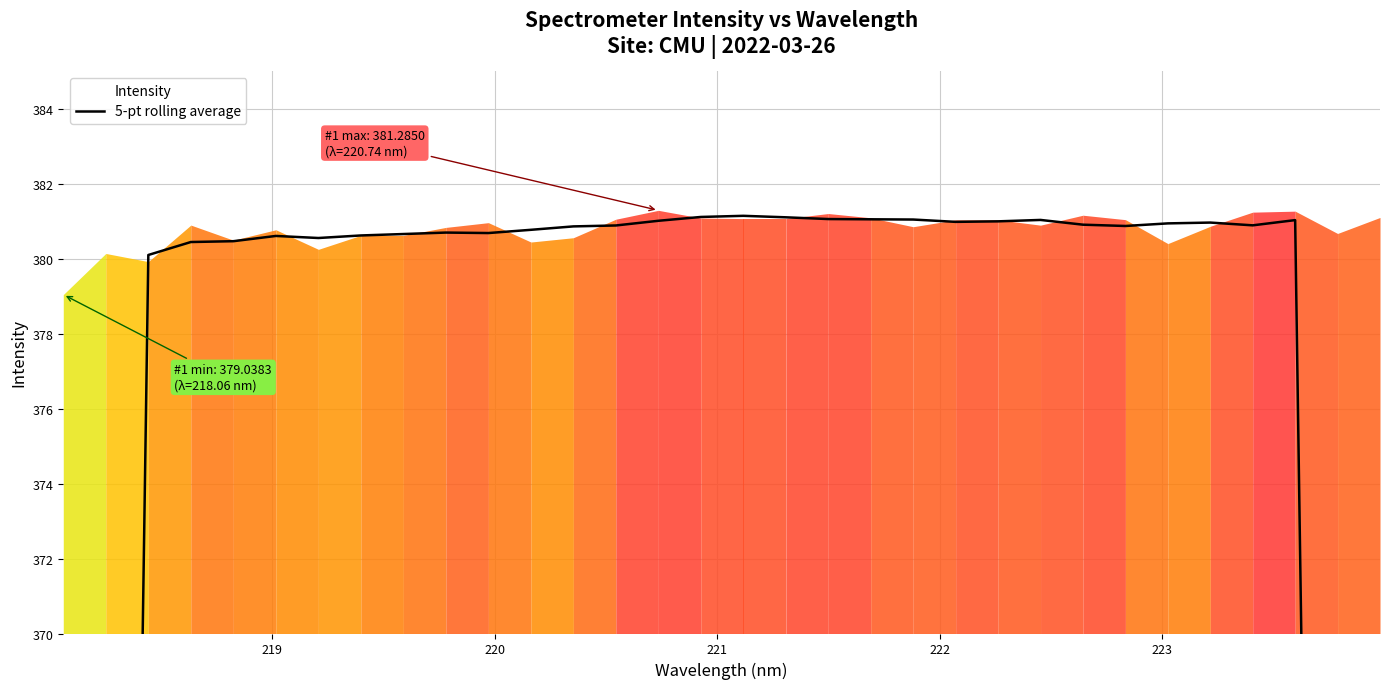

What is the value of the 18th point from the left?

381.1